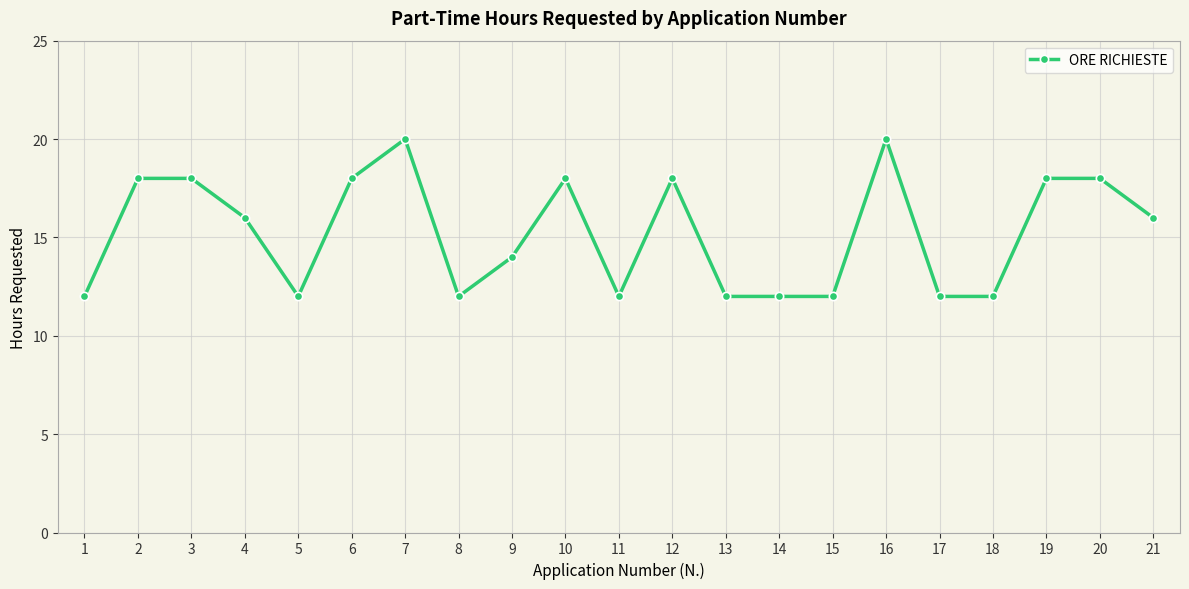

True or false: the data shows 20 at 16.

True